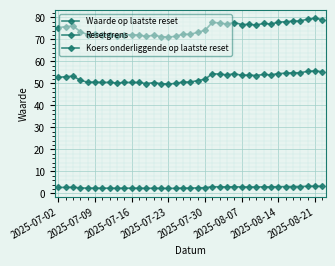

Is this an area chart (filled region under the line)?

No